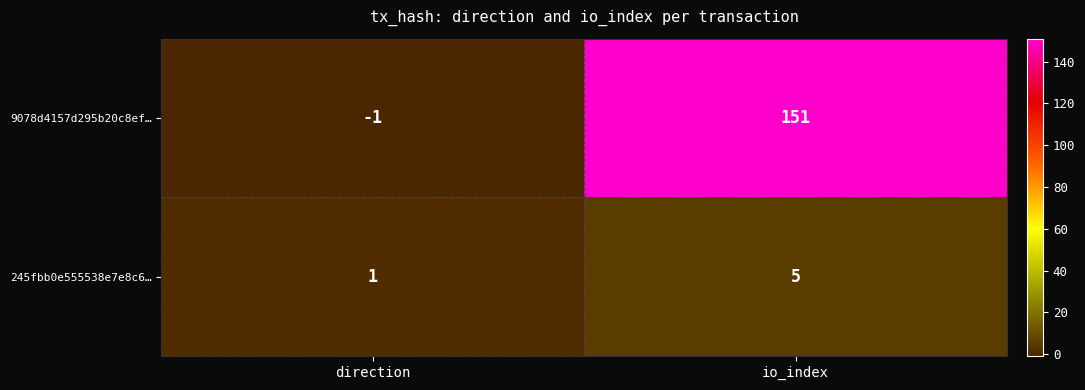

Which series changed the most between direction and io_index?

9078d4157d295b20c8ef…